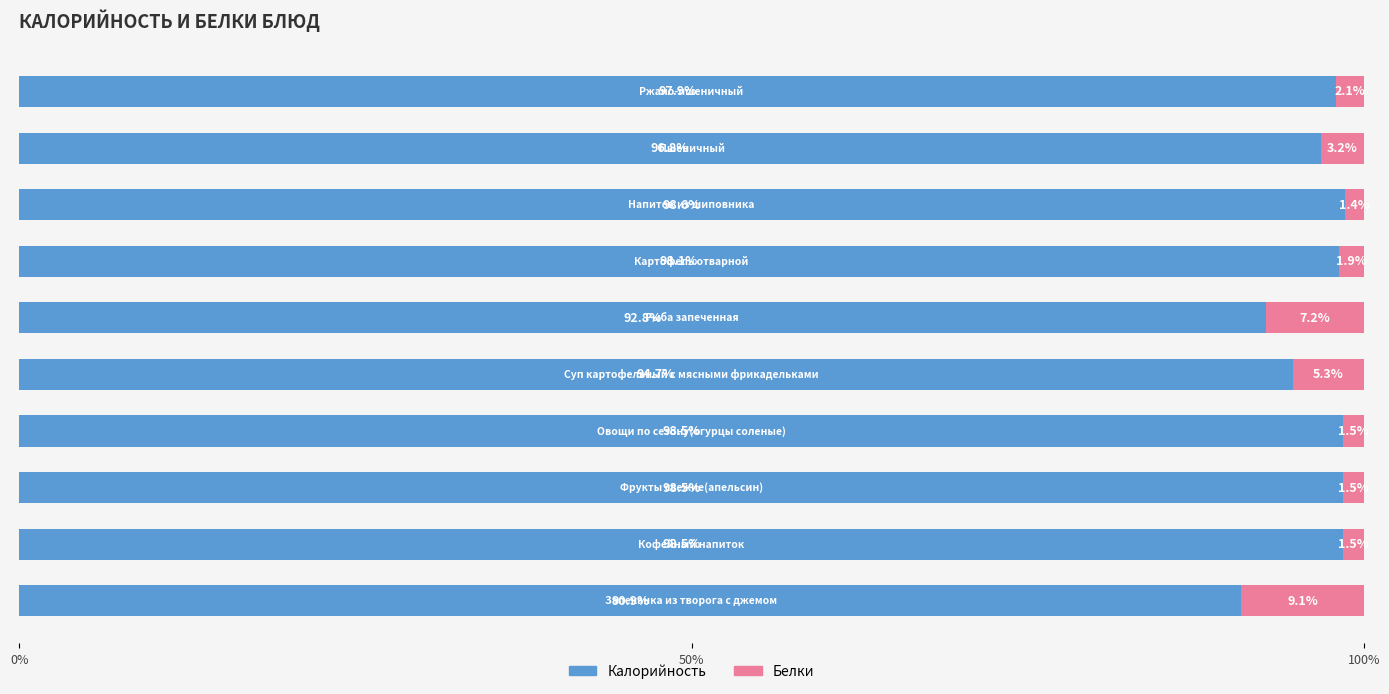

What is the lowest value of the Калорийность series?

90.9